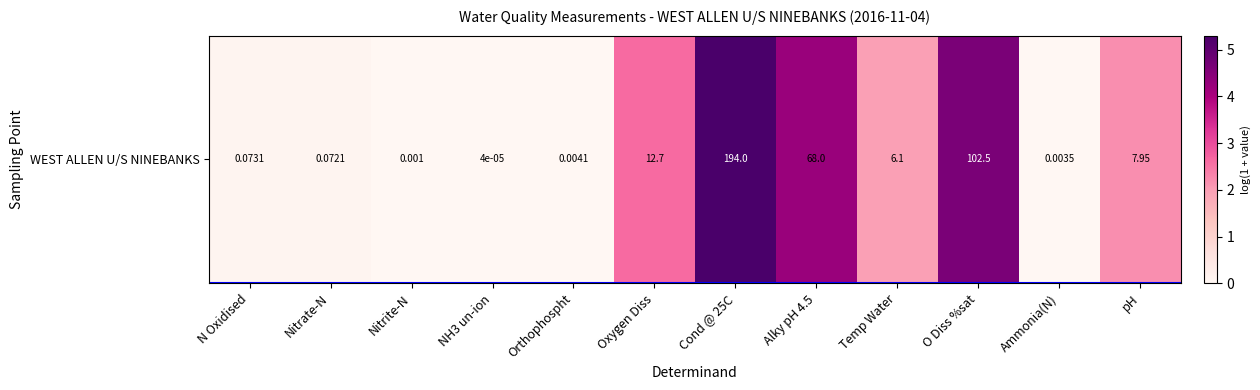

Count the number of data series in this chart.

1